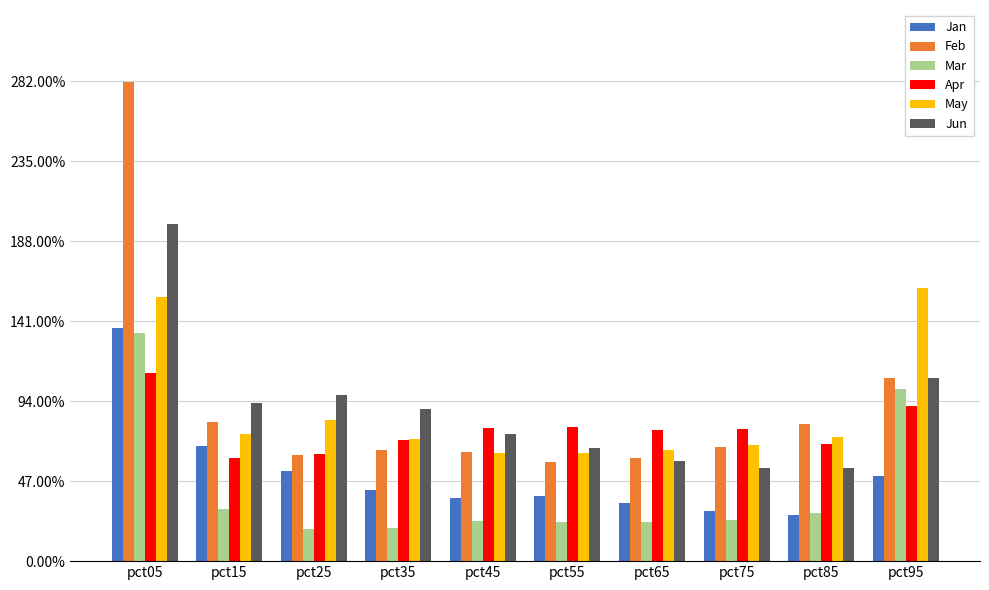

What is the maximum value shown in the chart?

2.8